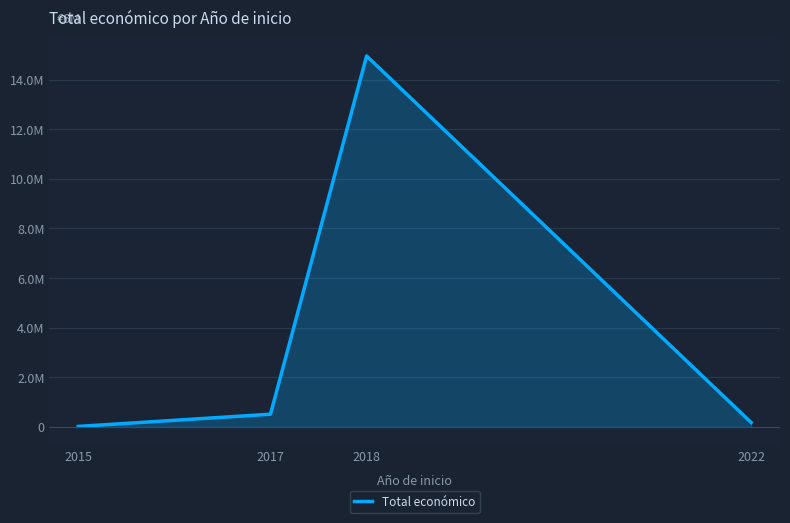

What is the difference between the maximum and second lowest values?

14779625